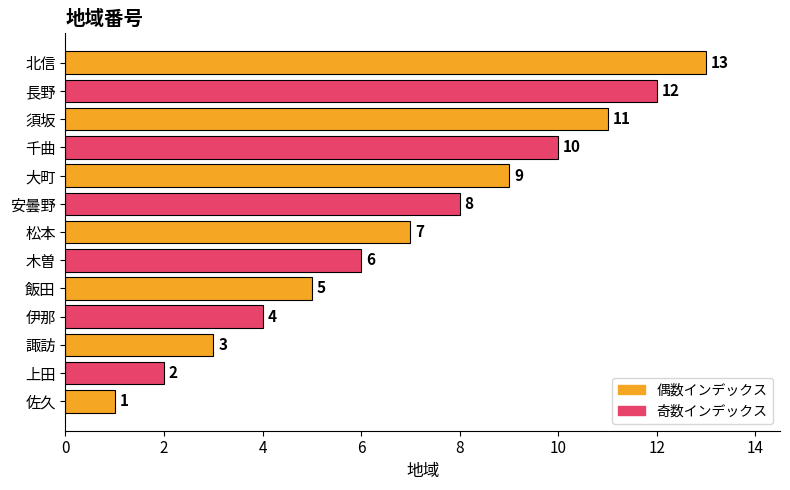

At which label is the value closest to 7?

松本